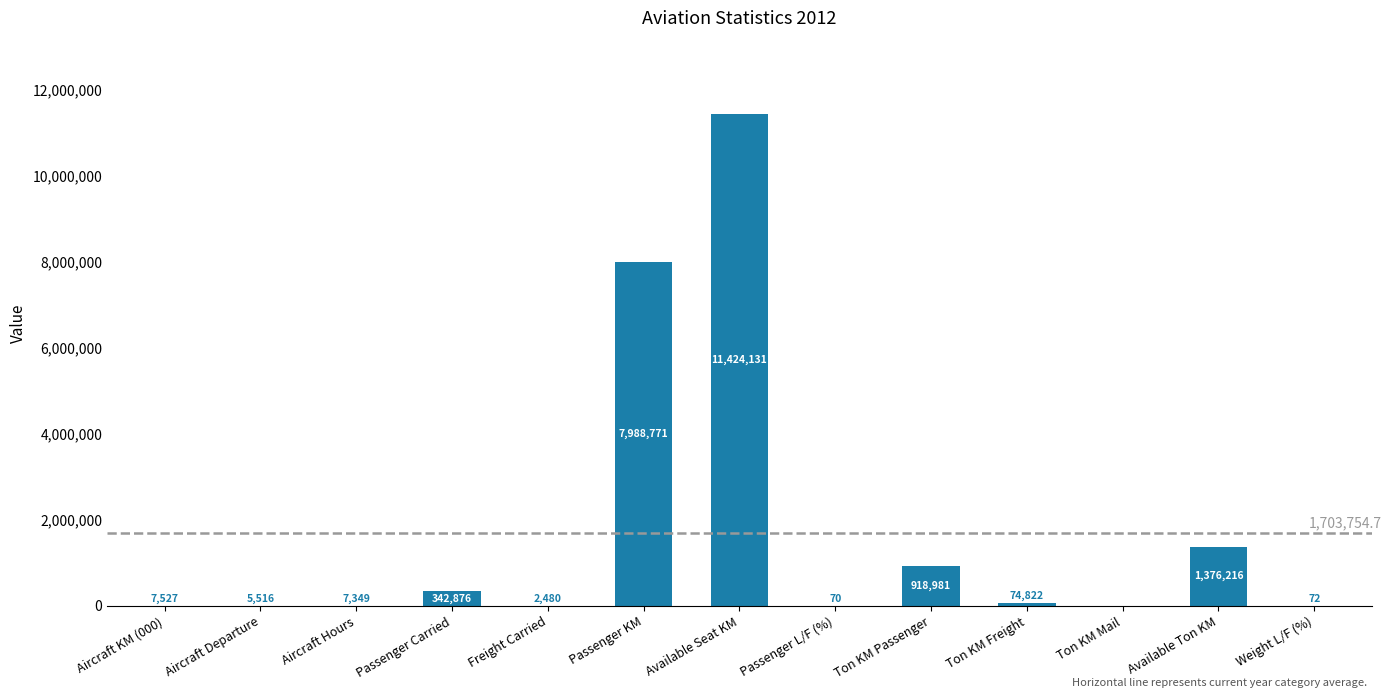

Count the number of data series in this chart.

1